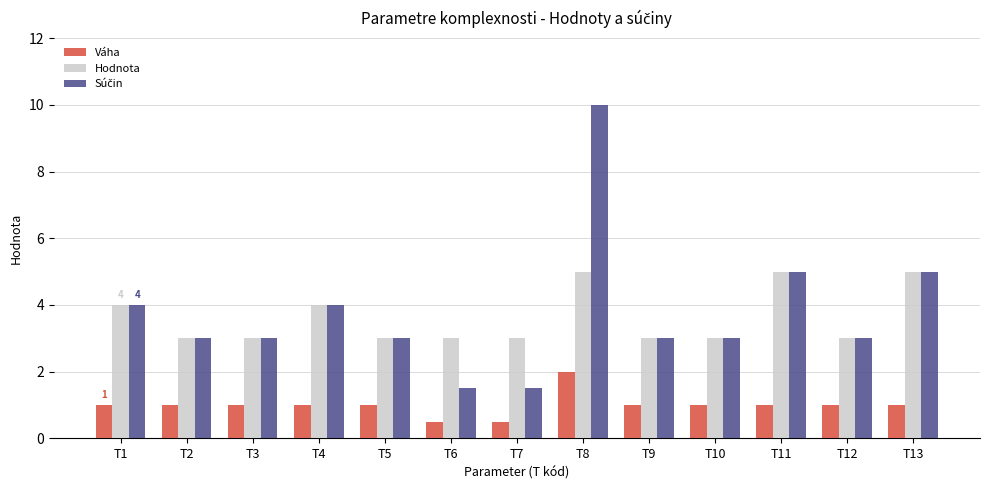

What is the approximate value of Hodnota at T8?

5.0